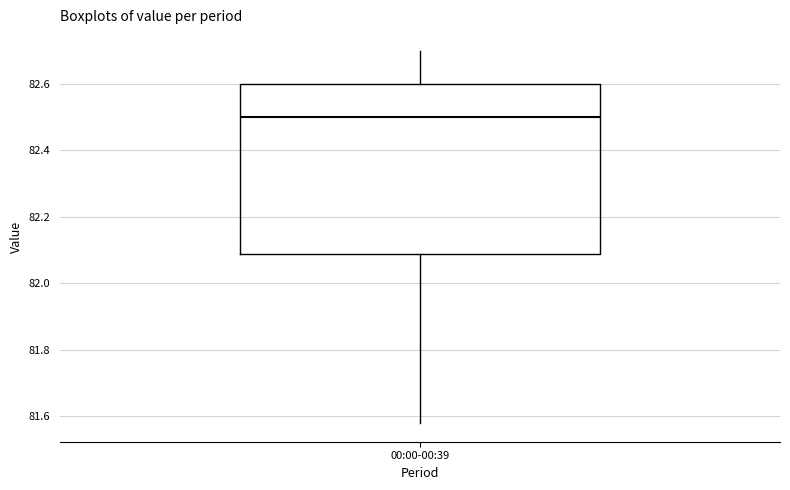

Where does the lower whisker of the box for 00:00-00:39 end on the y-axis? The values are not printed on the chart, so give them approximately, as read against the axis.

81.58